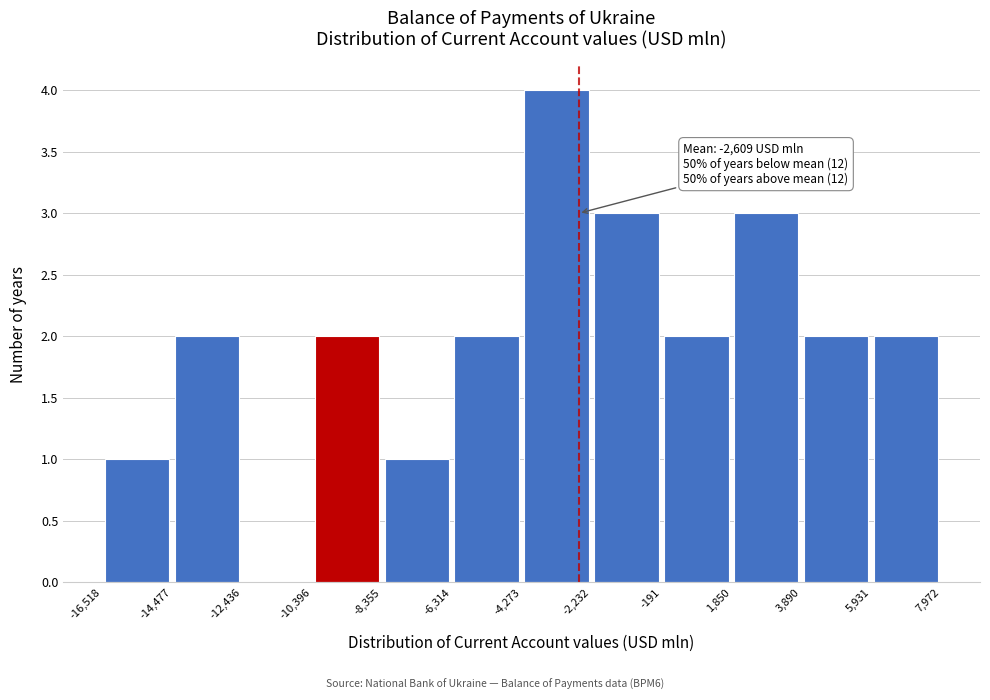

Over which range of the x-axis is the bar tallest?

-4,273 to -2,232